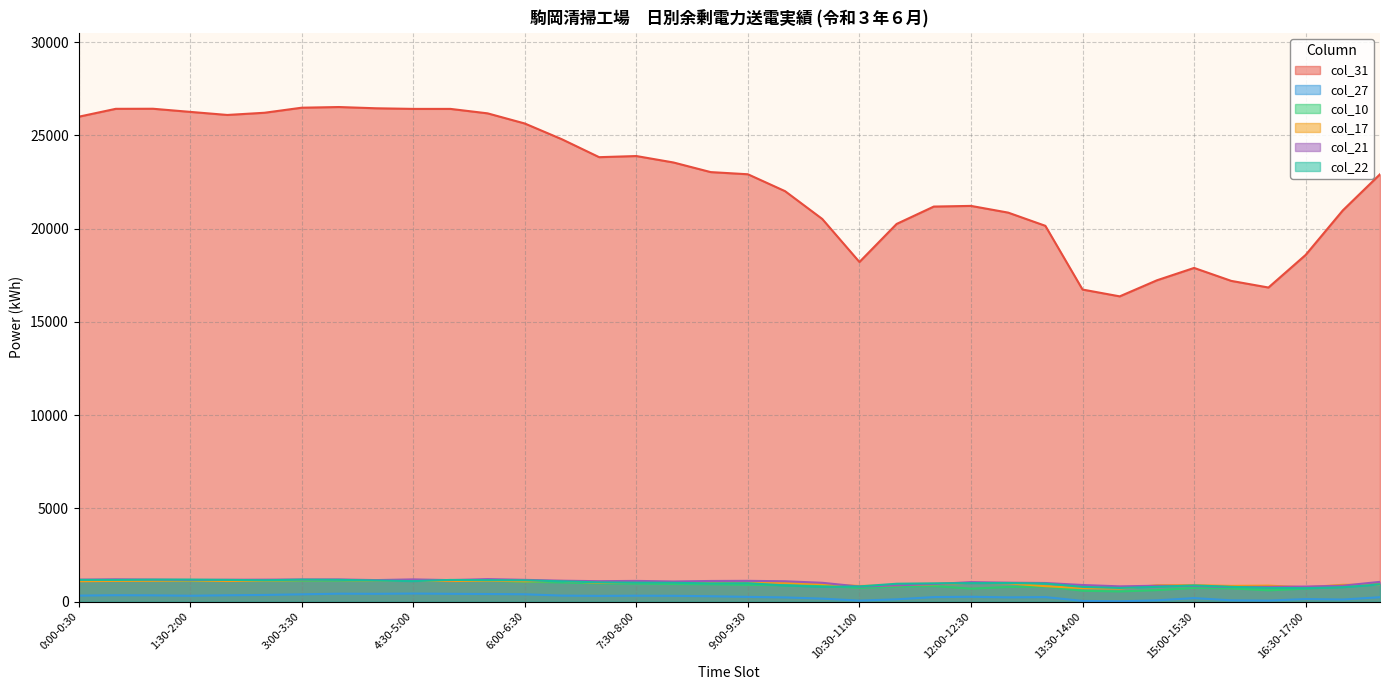

Is the value of col_22 at 17:30-18:00 greater than the value of col_27 at 2:00-2:30?

Yes